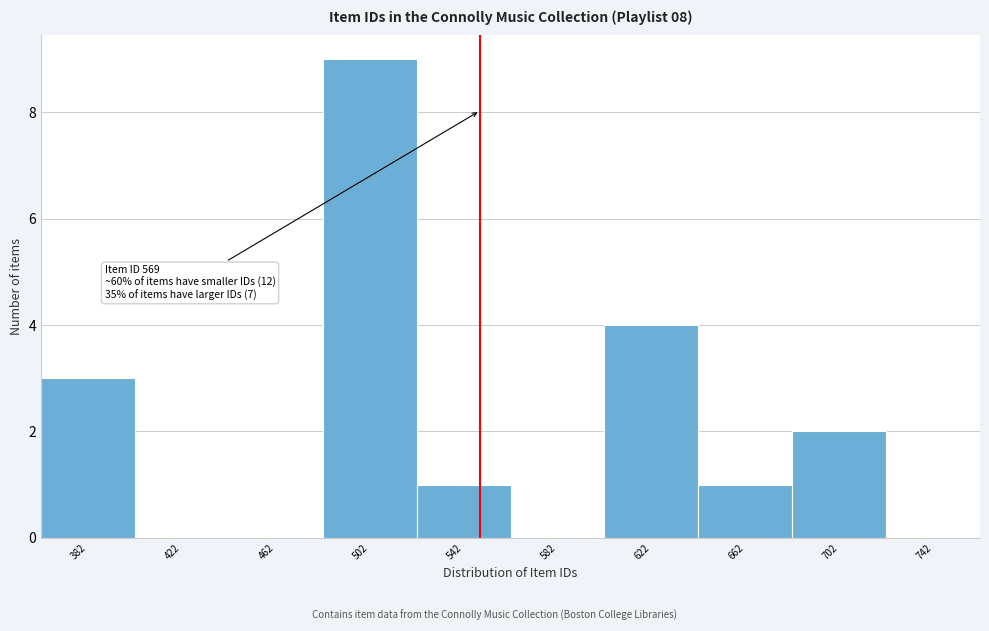

Reading right to left, list all the values displayed in this chart.

742=0	702=2	662=1	622=4	582=0	542=1	502=9	462=0	422=0	382=3